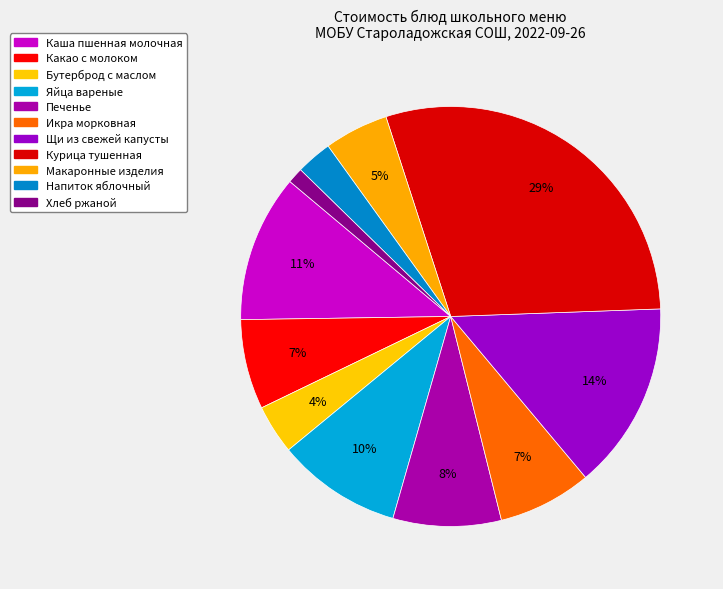

How many segments does this pie chart have?

11